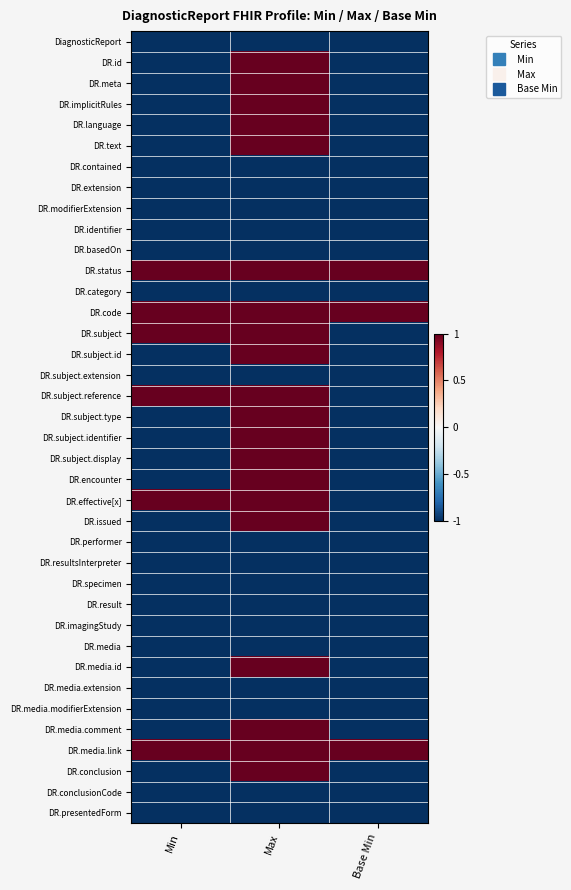

What is the difference between the highest and lowest values at Min?

2